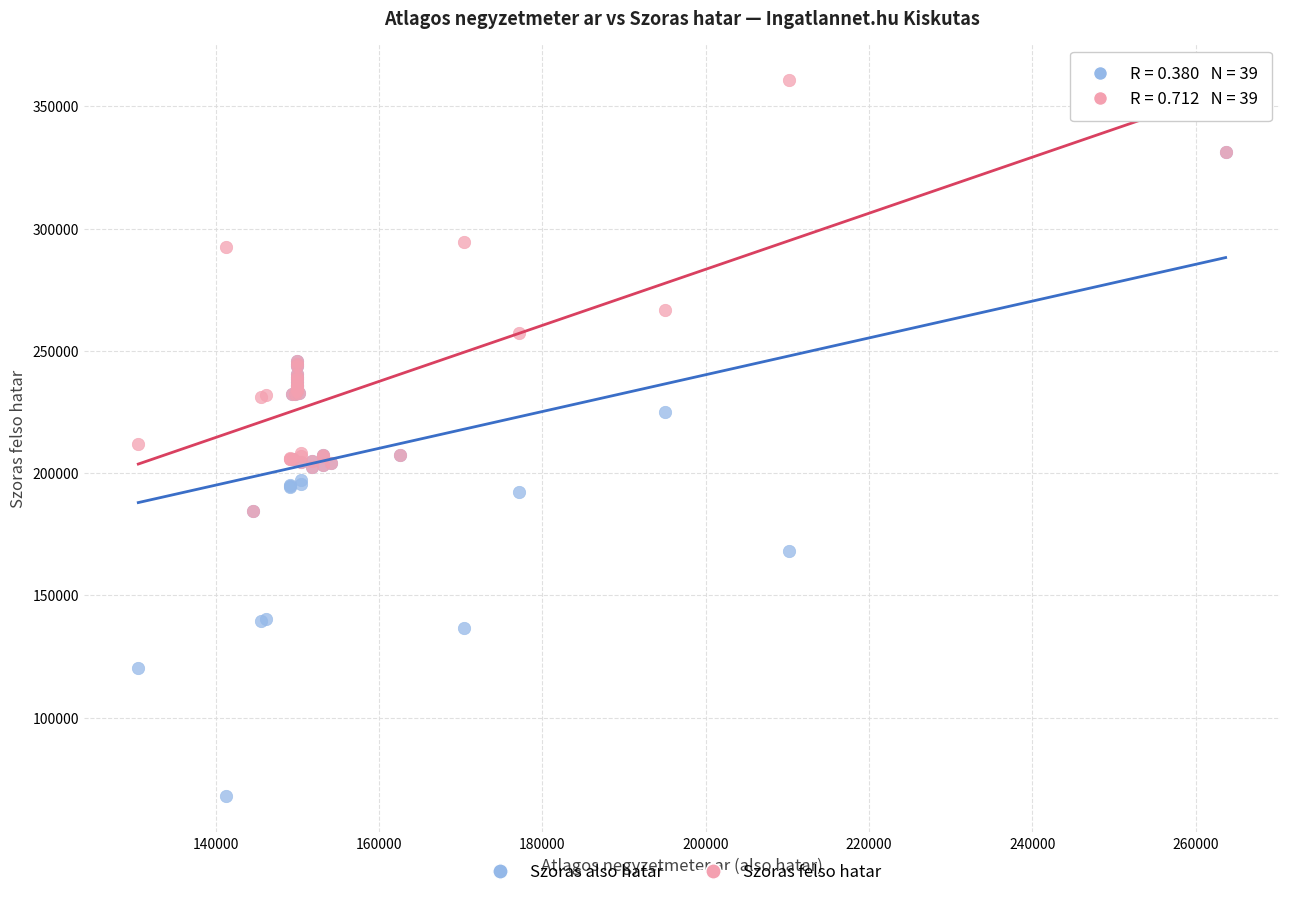

In the Szoras felso hatar series, what Y value is closest to 272682?

266729